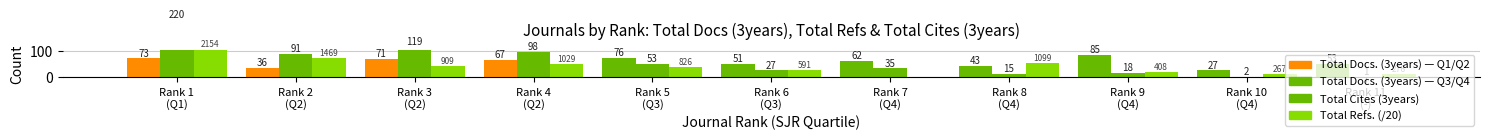

How many data points in Total Docs. (3years) are less than 62?

5